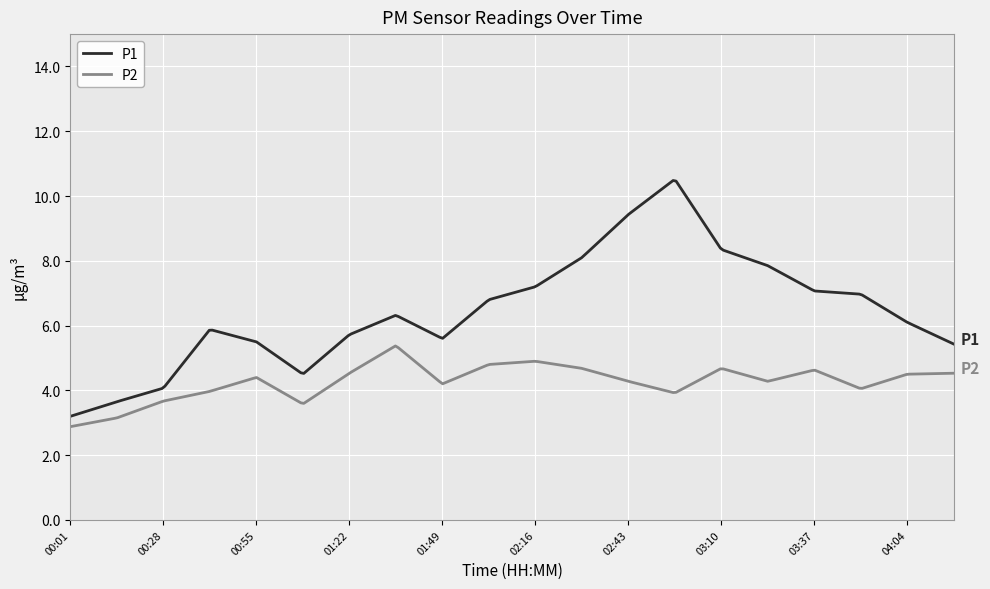

Which series has the largest total across all categories?

P1